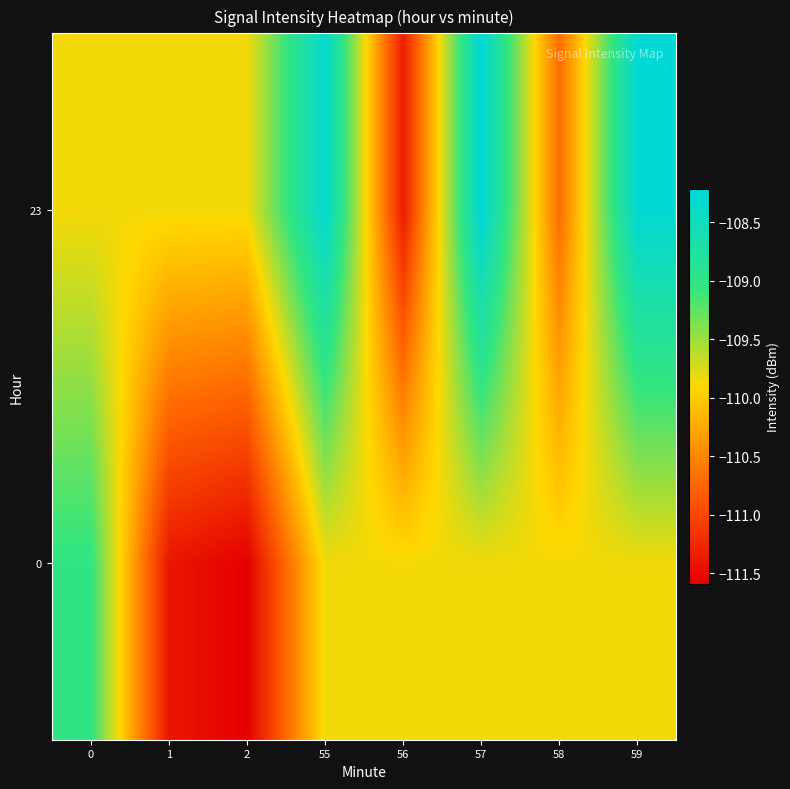

At how many categories does at least one series exceed -109?

3